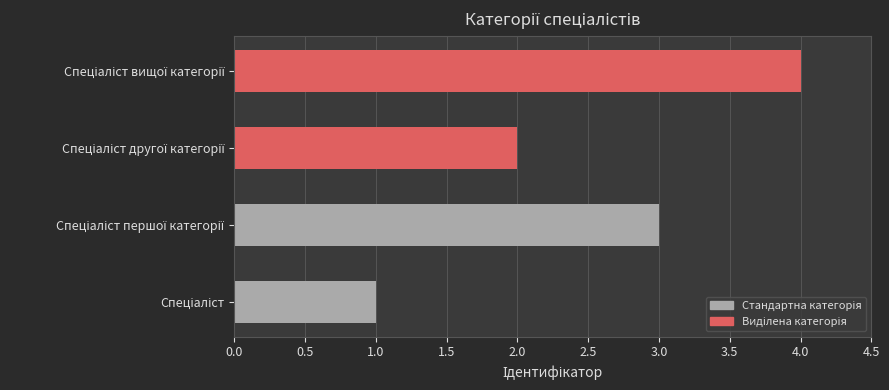

At how many categories does at least one series exceed 3?

1